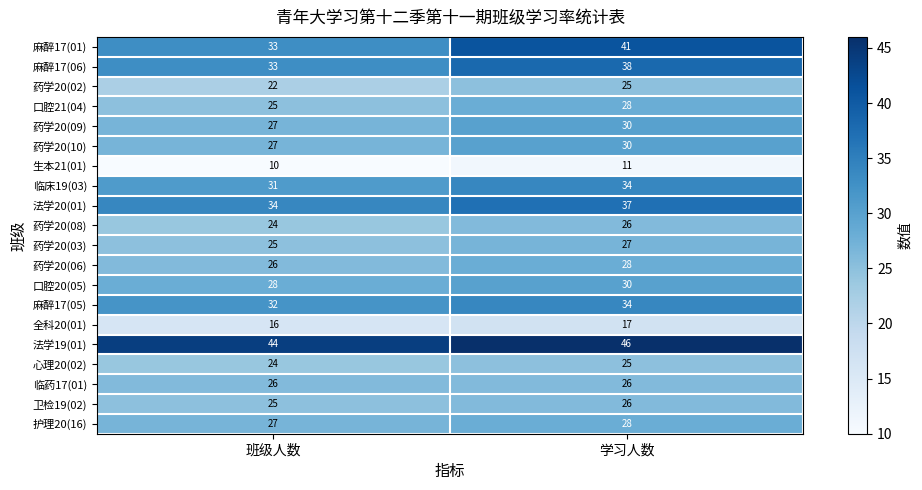

Which category has the highest value across all series?

学习人数